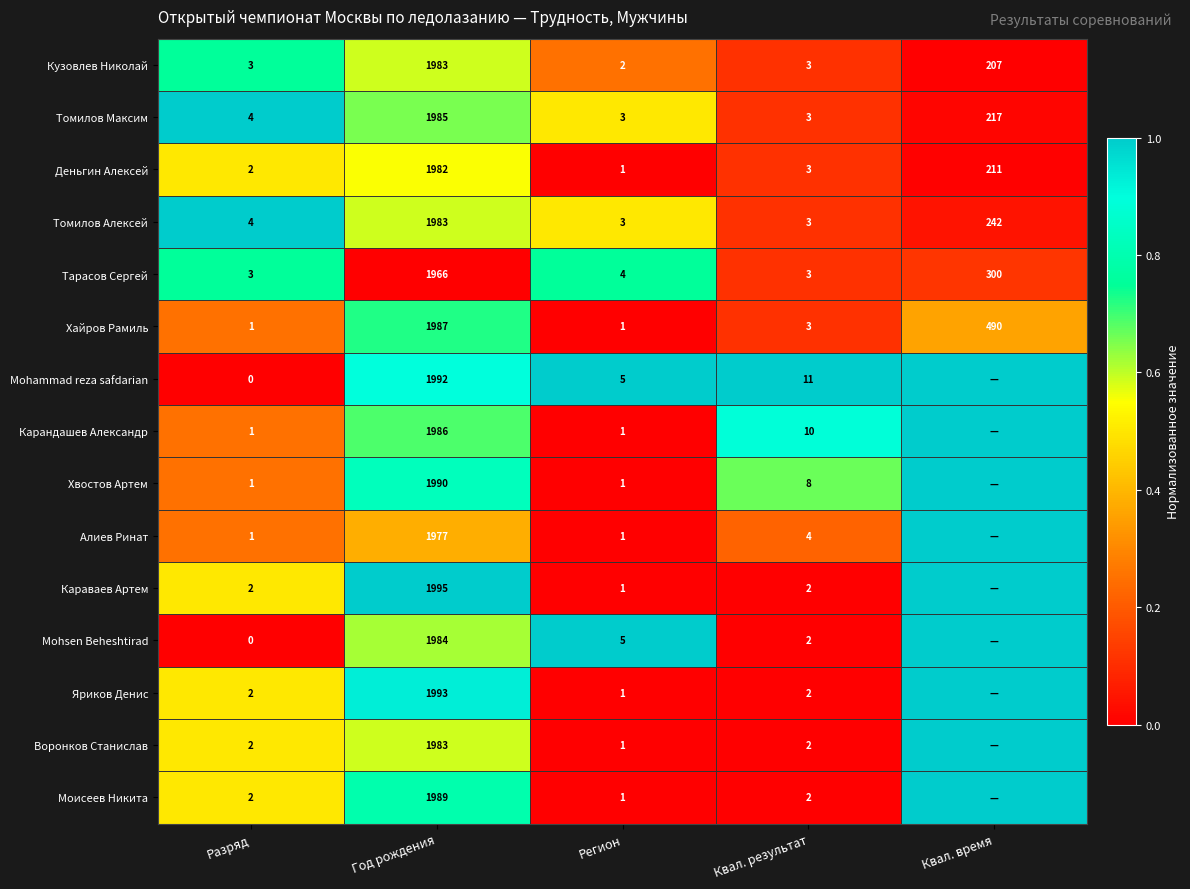

Which has a higher value, Квал. время or Год рождения?

Год рождения